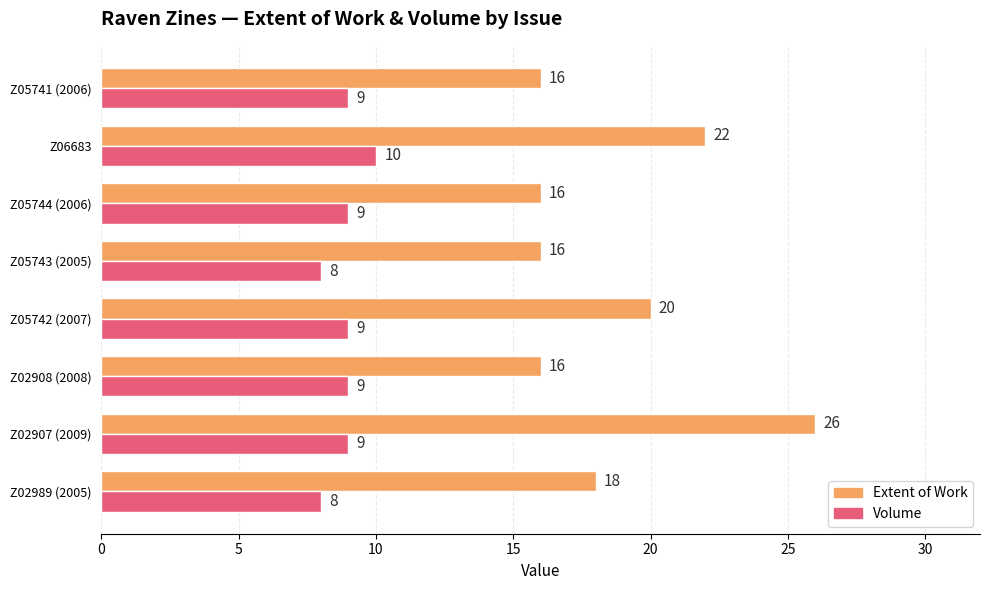

At which category is the sum across all series the highest?

Z02907 (2009)